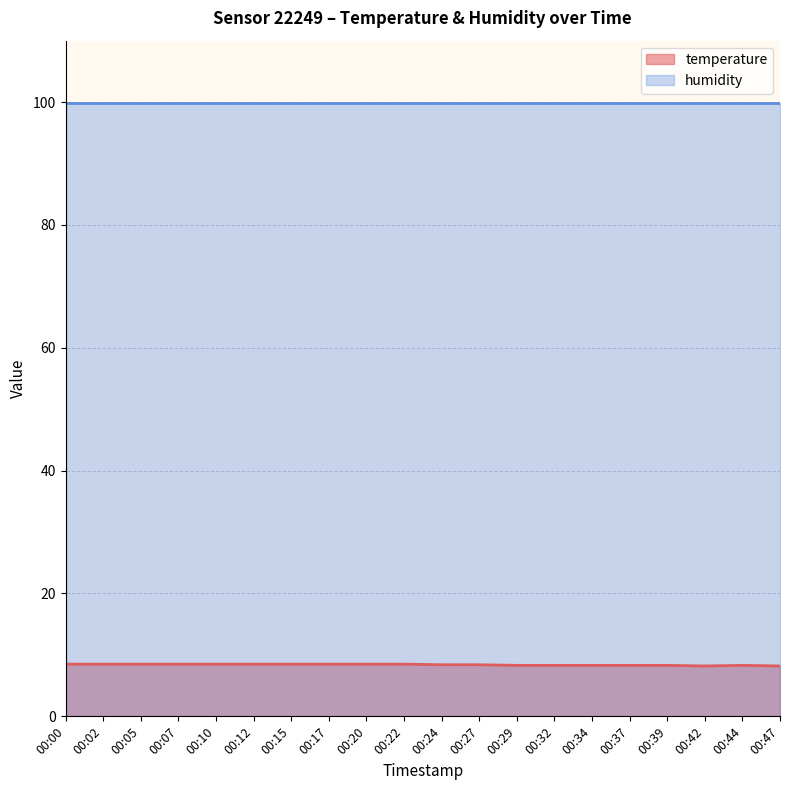

Rank the categories by value from highest to lowest.

00:00, 00:02, 00:05, 00:07, 00:10, 00:12, 00:15, 00:17, 00:20, 00:22, 00:24, 00:27, 00:29, 00:32, 00:34, 00:37, 00:39, 00:44, 00:42, 00:47